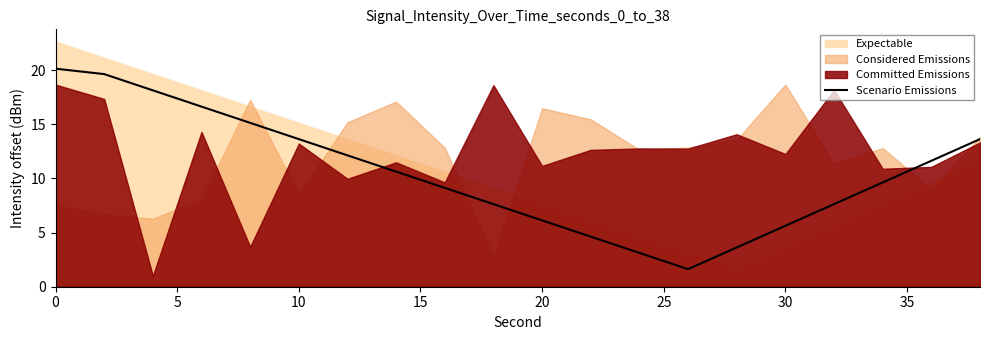

Reading left to right, extract all data points from this chart.

20.1	19.6	18.1	16.6	15.1	13.6	12.1	10.6	9.1	7.6	6.1	4.6	3.1	1.6	3.6	5.6	7.6	9.6	11.6	13.6